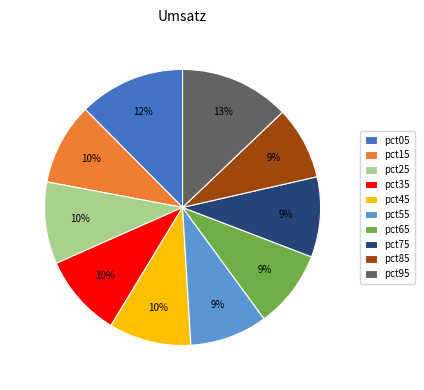

To the nearest percent, what is the difference between the pct85 and pct15 slice percentages?

1%